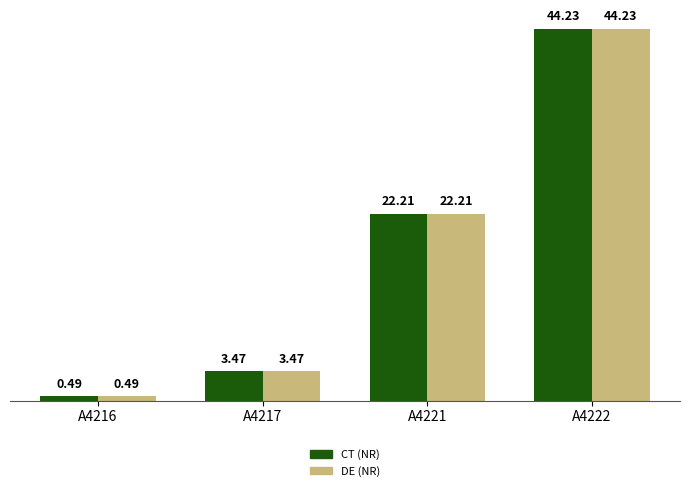

What is the value of the CT (NR) bar at the 3rd from the left?

22.2